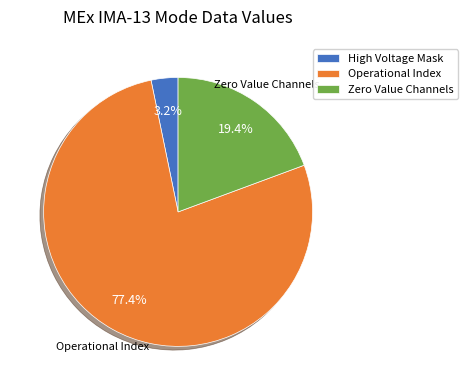

Count the number of slices in the pie.

3